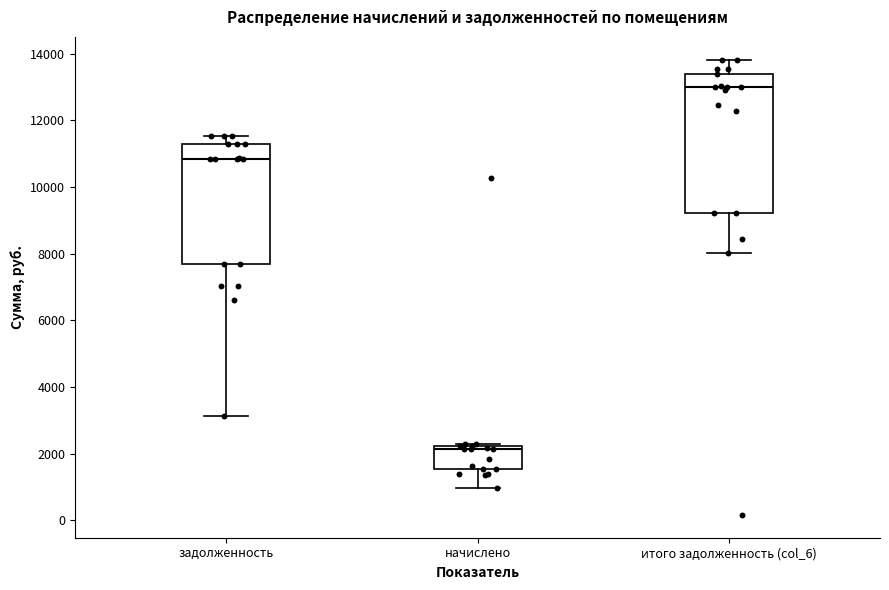

Reading left to right, read every box against the y-axis: the position of its median line, the range the box covers, and the ends of its whiskers. The values are not printed on the chart, so give them approximately, as read against the axis.

задолженность: median 10800, box 7800 to 11200, whiskers 3200 to 11600
начислено: median 2200 (just below the box's upper edge), box 1600 to 2200, whiskers 1000 to 2200
итого задолженность (col_6): median 13000, box 9200 to 13400, whiskers 8000 to 13800